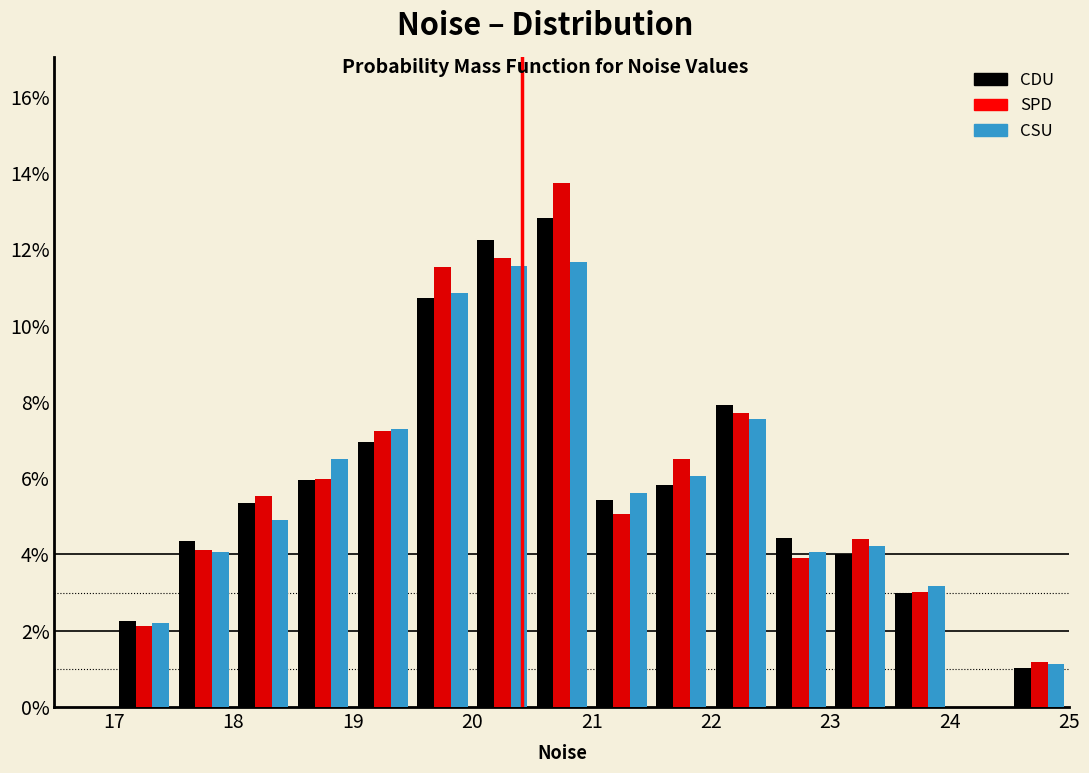

In the CDU series, which range on the x-axis has the tallest bar?

20.5 to 21.0